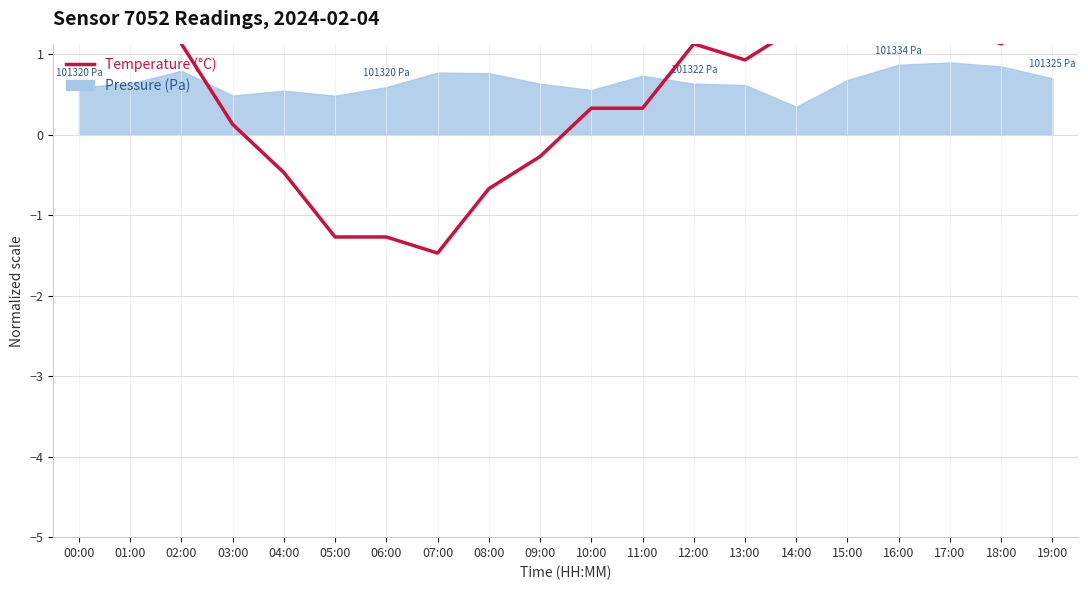

How many positive values are there?

14